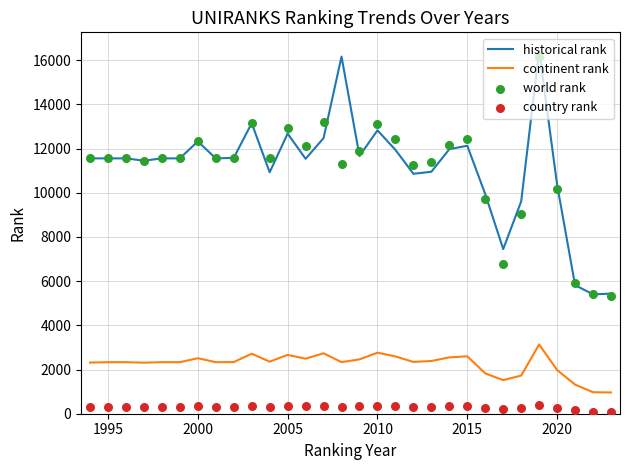

True or false: continent rank and historical rank cross at least once.

False